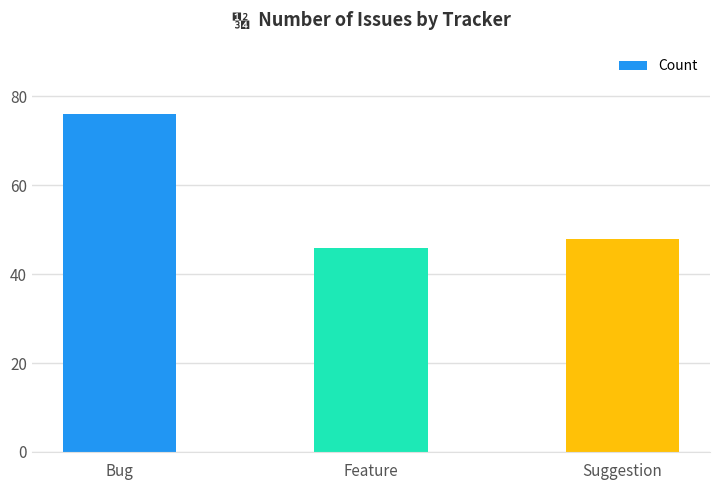

What position from the right is Bug?

3